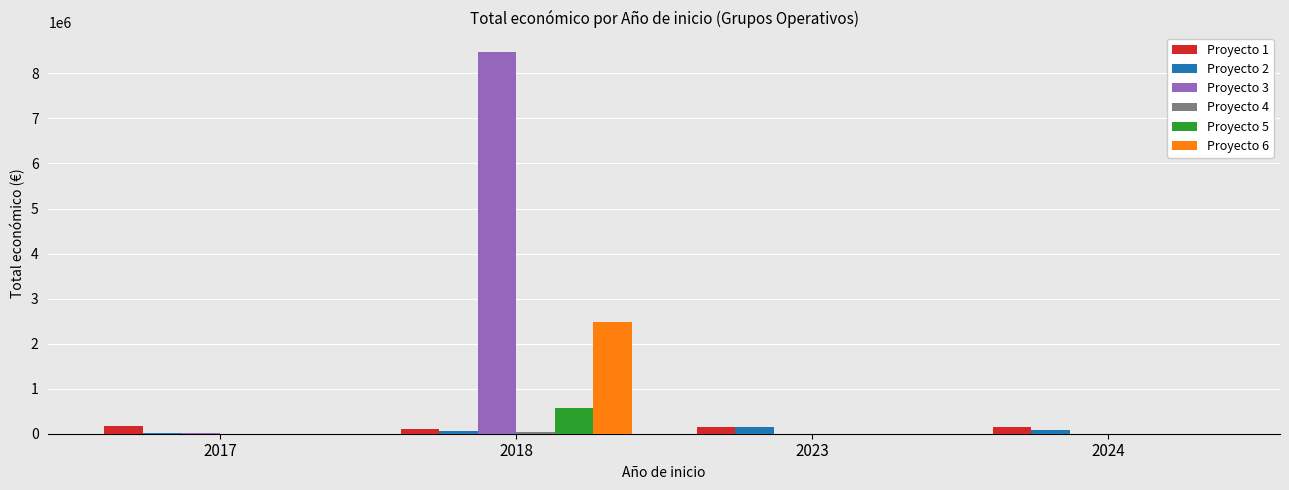

At which category is the sum across all series the highest?

2018